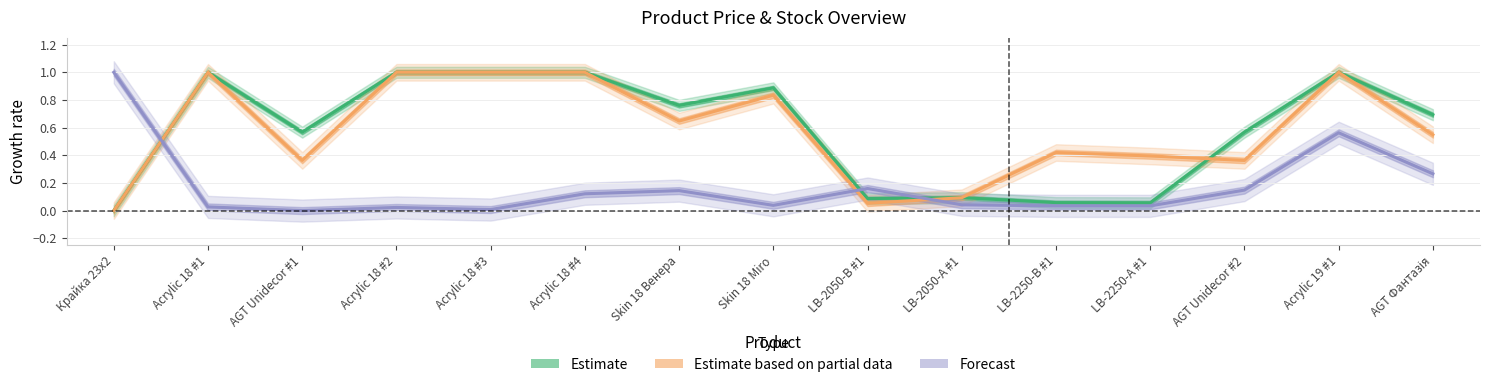

The value of Залишок at Acrylic 18 #1 is 0.0. True or false?

False